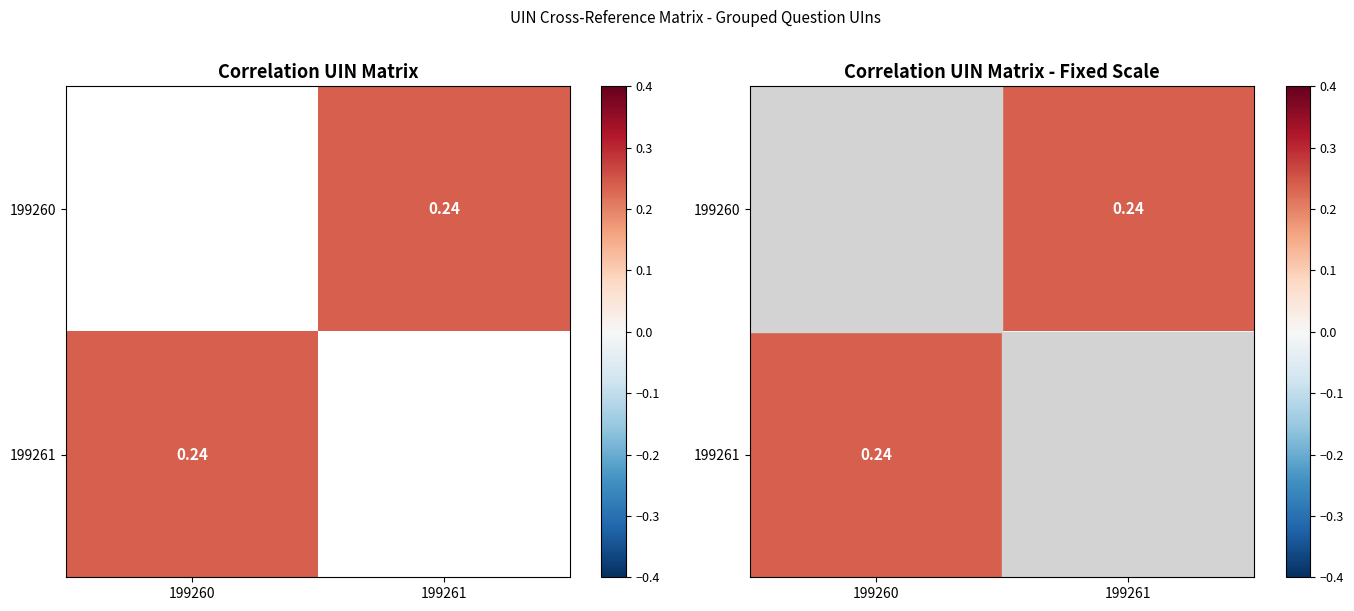

At which label is 199261 closest to 0?

199260